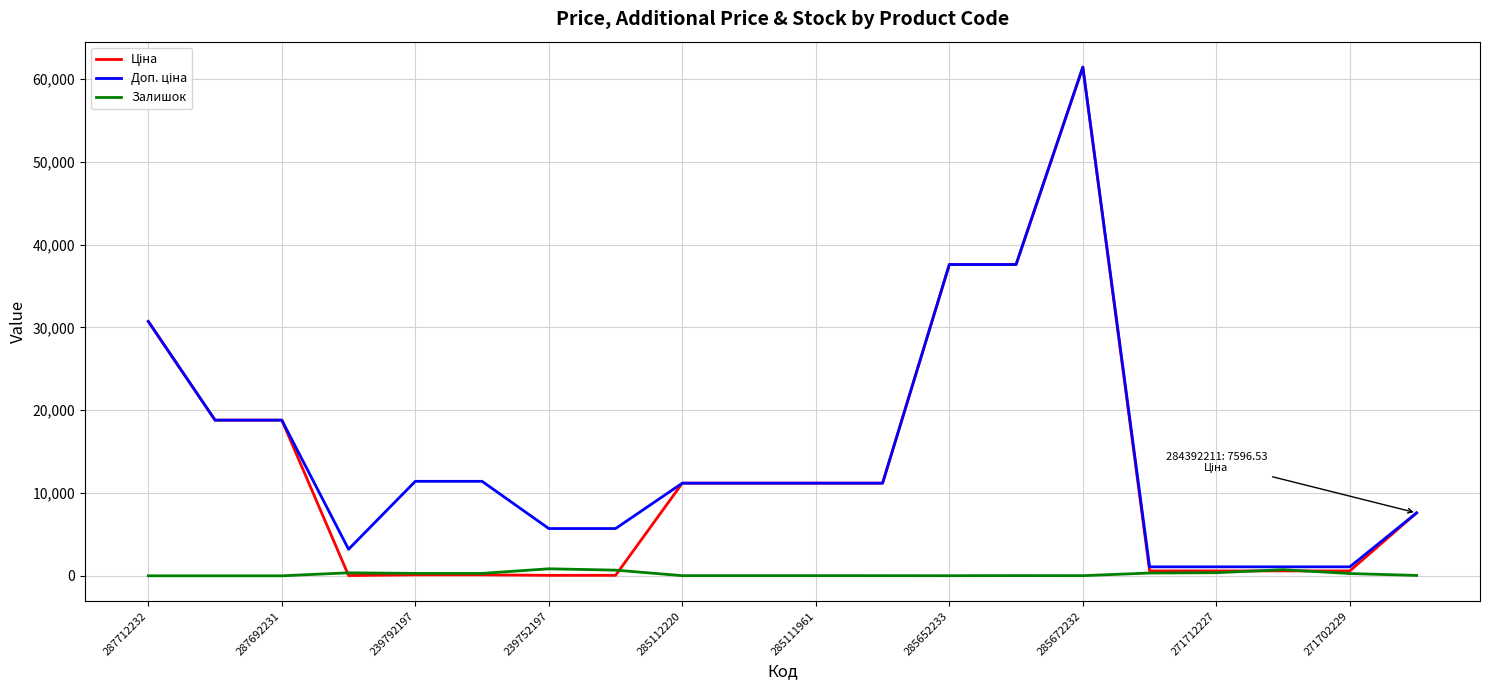

What is the greatest value displayed?

61434.3